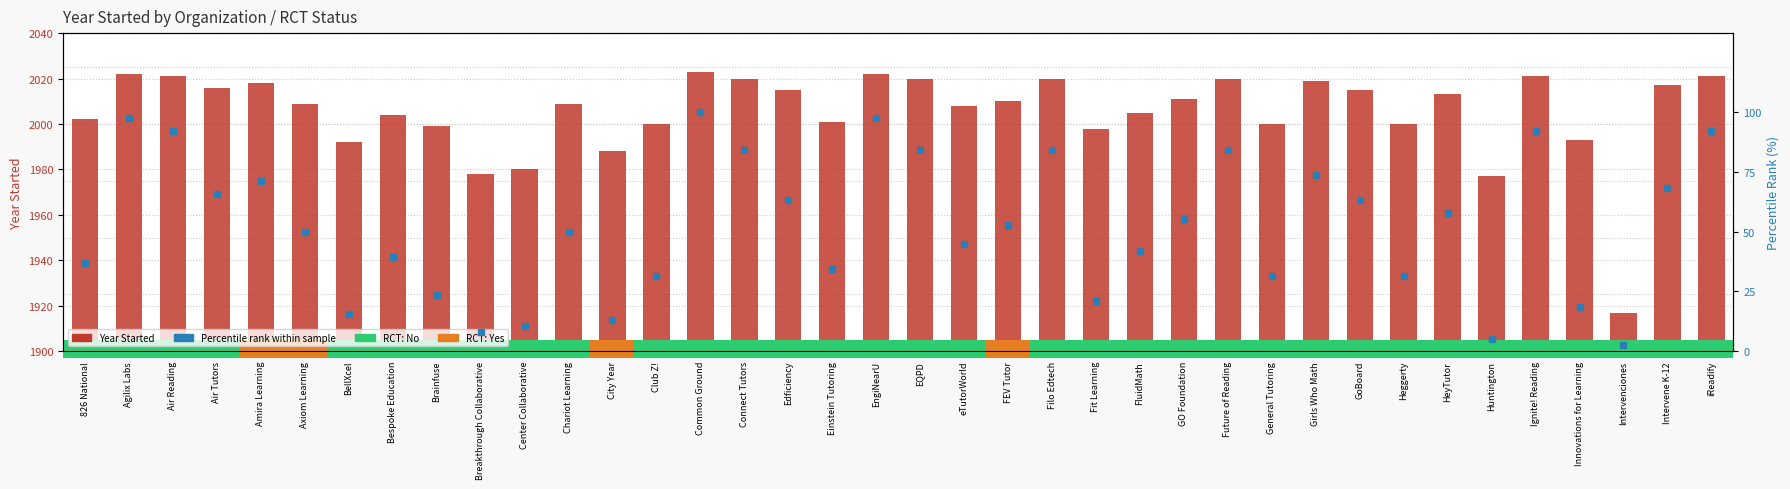

At how many categories does at least one series exceed 1601?

38